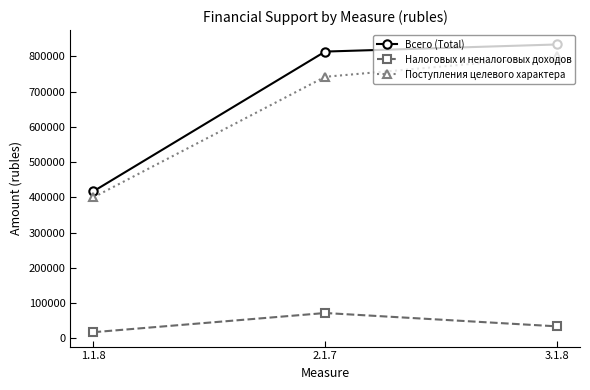

What is the difference between the maximum and second lowest values in the Всего (Total) series?

20148.7